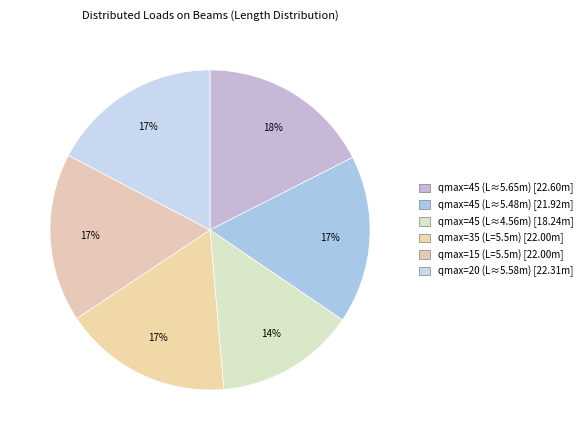

Is there any slice that represents more than half of the pie?

No